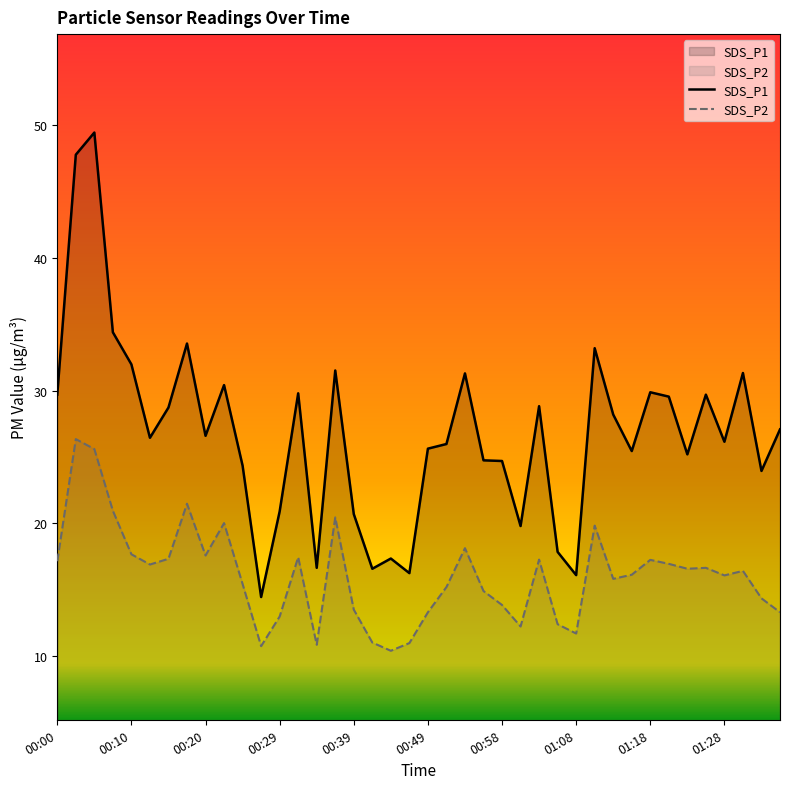

Reading right to left, list all the values displayed in this chart.

SDS_P1: 01:35=27.1	01:32=23.9	01:30=31.3	01:28=26.1	01:25=29.7	01:23=25.2	01:20=29.6	01:18=29.9	01:15=25.4	01:13=28.2	01:11=33.2	01:08=16.1	01:06=17.9	01:03=28.8	01:01=19.8	00:58=24.7	00:56=24.8	00:54=31.3	00:51=26.0	00:49=25.6	00:46=16.2	00:44=17.4	00:41=16.6	00:39=20.7	00:37=31.5	00:34=16.6	00:32=29.8	00:29=20.9	00:27=14.4	00:24=24.4	00:22=30.4	00:20=26.6	00:17=33.5	00:15=28.7	00:12=26.4	00:10=32.0	00:07=34.4	00:05=49.5	00:03=47.8	00:00=29.7
SDS_P2: 01:35=13.3	01:32=14.3	01:30=16.4	01:28=16.1	01:25=16.6	01:23=16.6	01:20=16.9	01:18=17.2	01:15=16.1	01:13=15.8	01:11=19.8	01:08=11.7	01:06=12.4	01:03=17.3	01:01=12.2	00:58=13.8	00:56=14.9	00:54=18.1	00:51=15.2	00:49=13.3	00:46=11.0	00:44=10.4	00:41=11.0	00:39=13.5	00:37=20.4	00:34=10.8	00:32=17.4	00:29=13.0	00:27=10.8	00:24=15.4	00:22=20.0	00:20=17.6	00:17=21.5	00:15=17.3	00:12=16.9	00:10=17.7	00:07=20.9	00:05=25.6	00:03=26.4	00:00=17.1